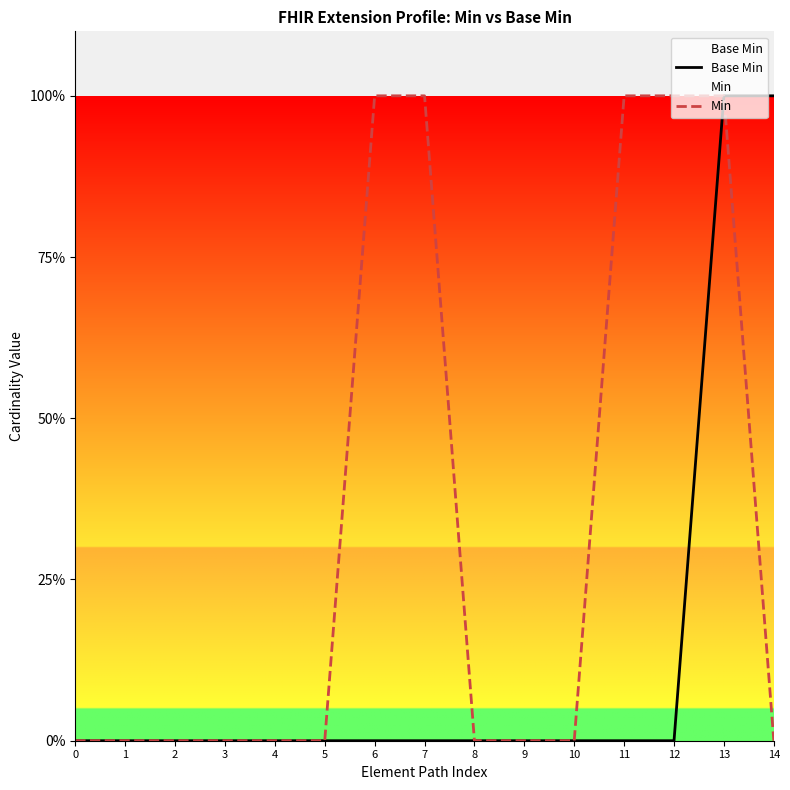

What are all the series names shown in the legend?

Base Min, Min